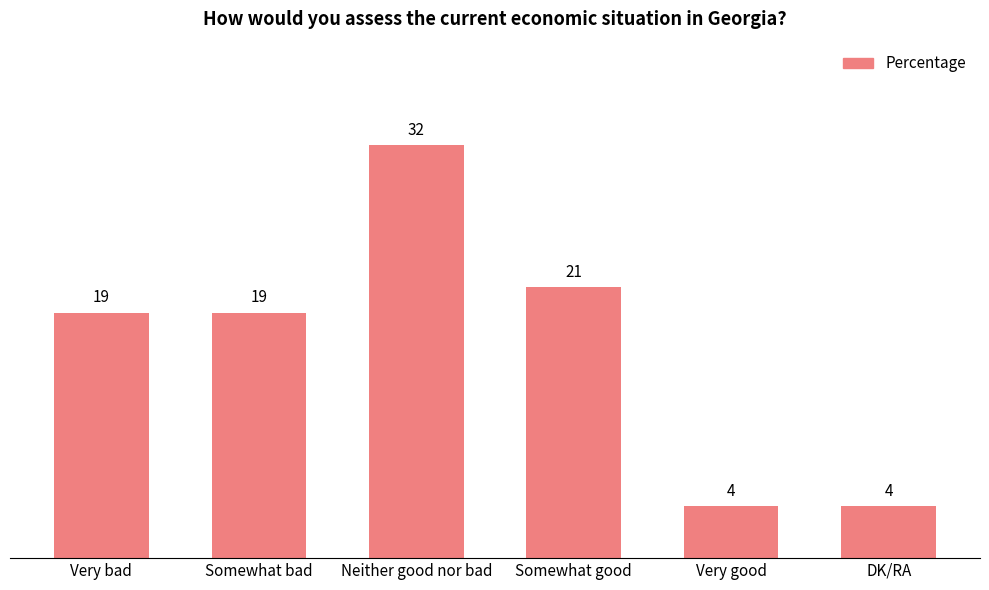

What is the value of the 6th bar from the left?

4